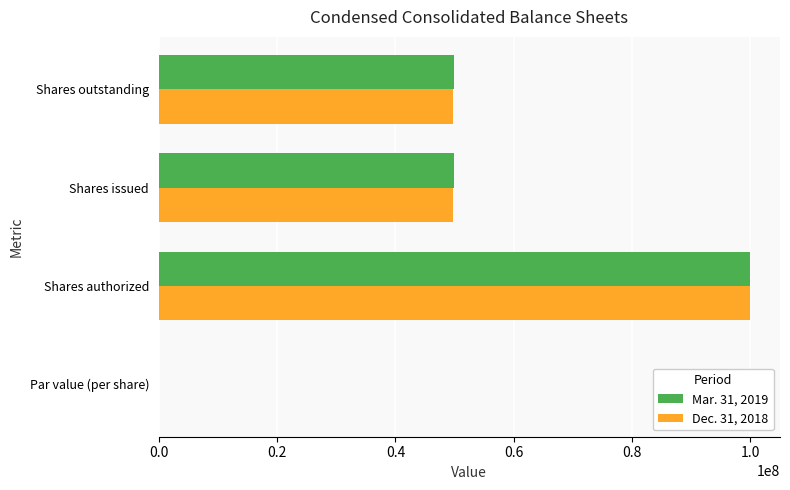

At which category is the sum across all series the highest?

Shares authorized